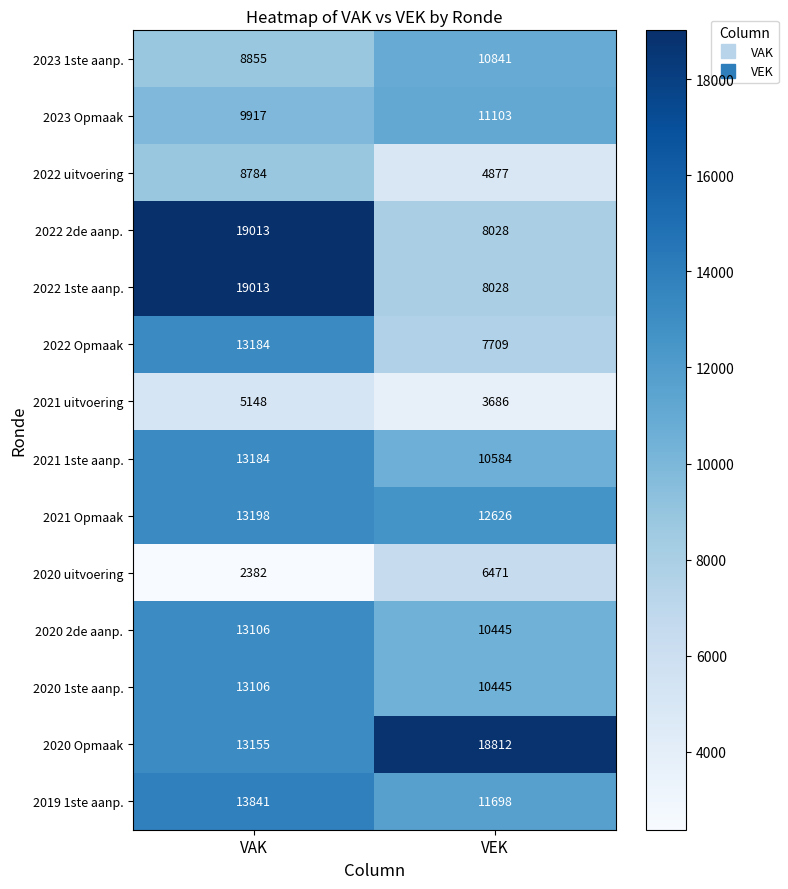

What is the spread (max minus min) of values at VEK?

15126